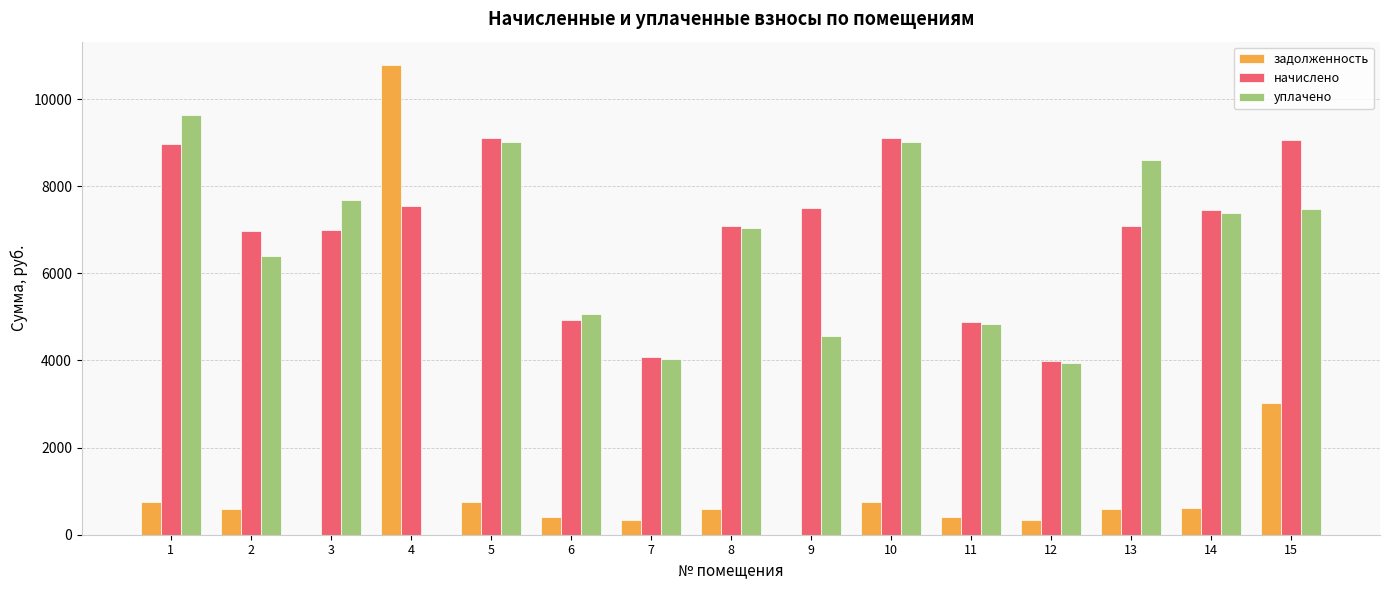

What is the difference between the начислено values at 1 and 8?

1871.8